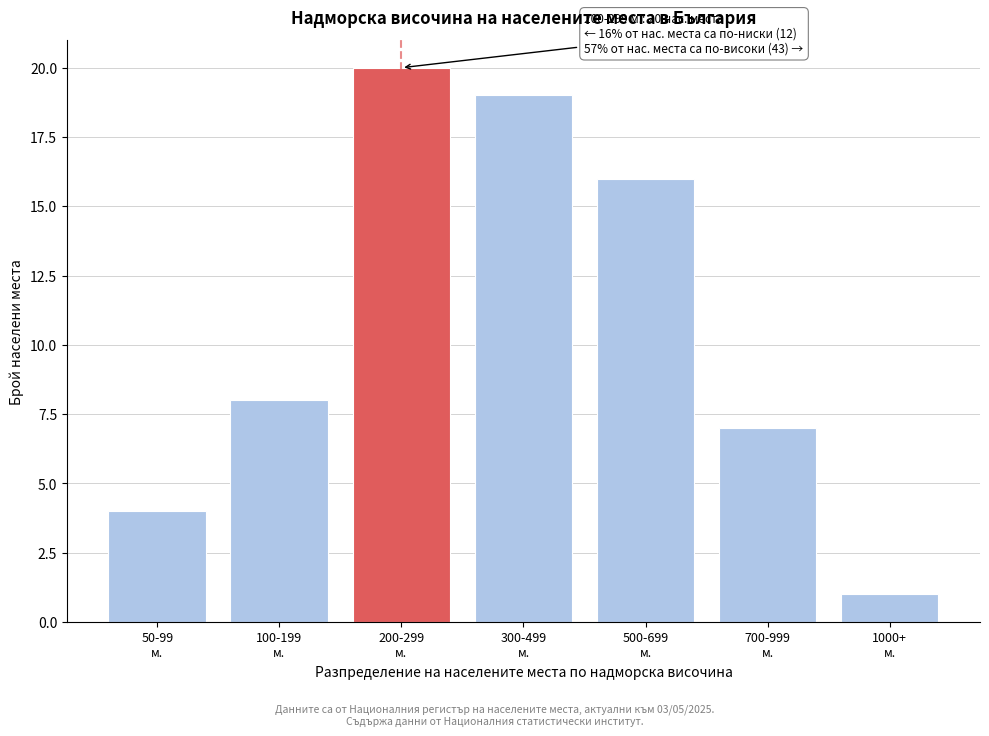

Reading left to right, extract all data points from this chart.

4	8	20	19	16	7	1